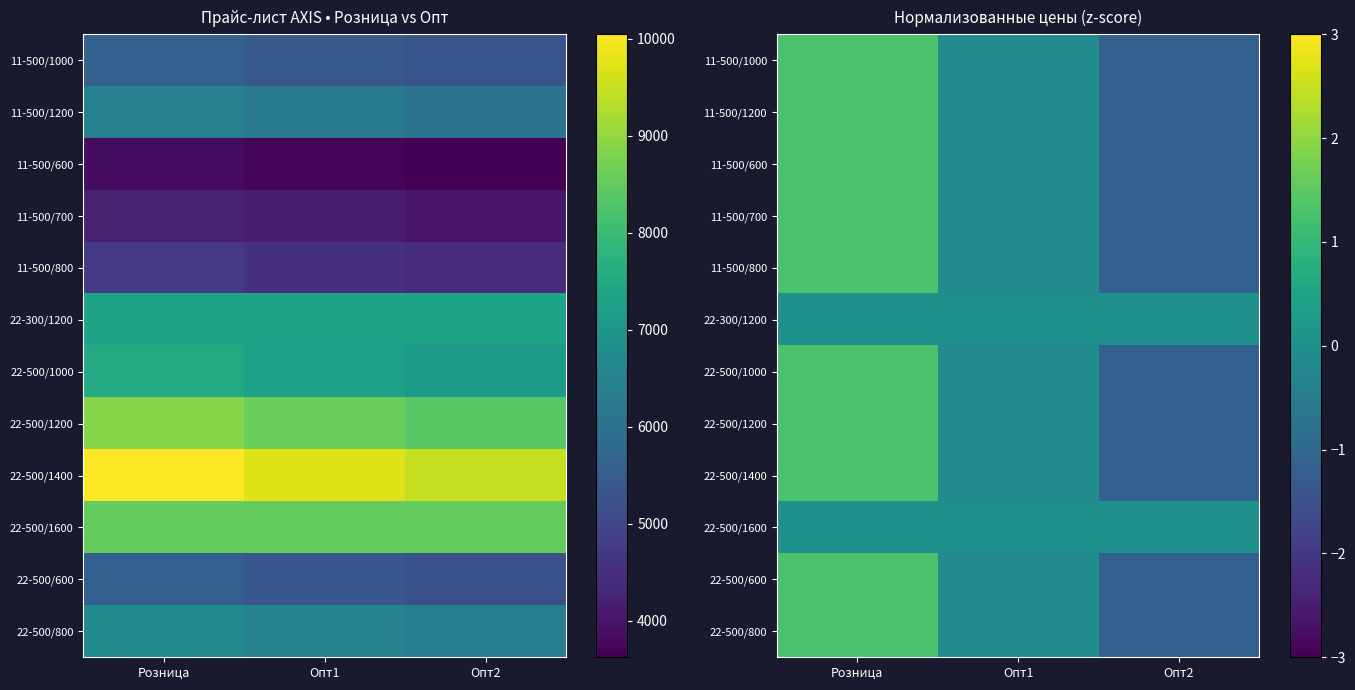

List the series in order of their peak value, lowest first.

22-300/1200, 22-500/1600, 11-500/600, 11-500/800, 22-500/1400, 11-500/700, 22-500/600, 11-500/1200, 22-500/1000, 22-500/1200, 11-500/1000, 22-500/800